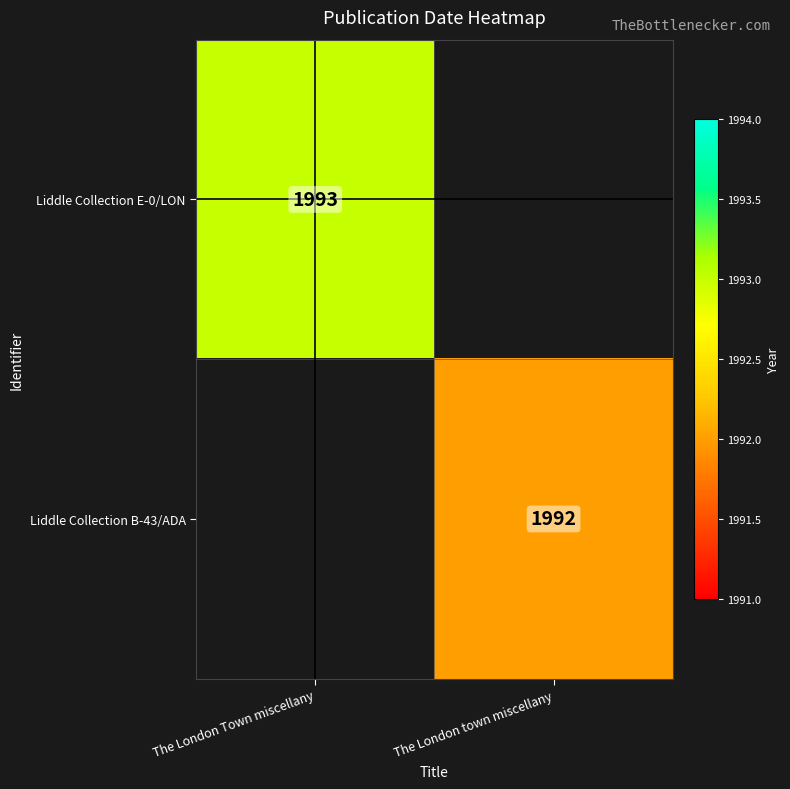

True or false: Liddle Collection B-43/ADA has a value of 1992 at The London town miscellany.

True